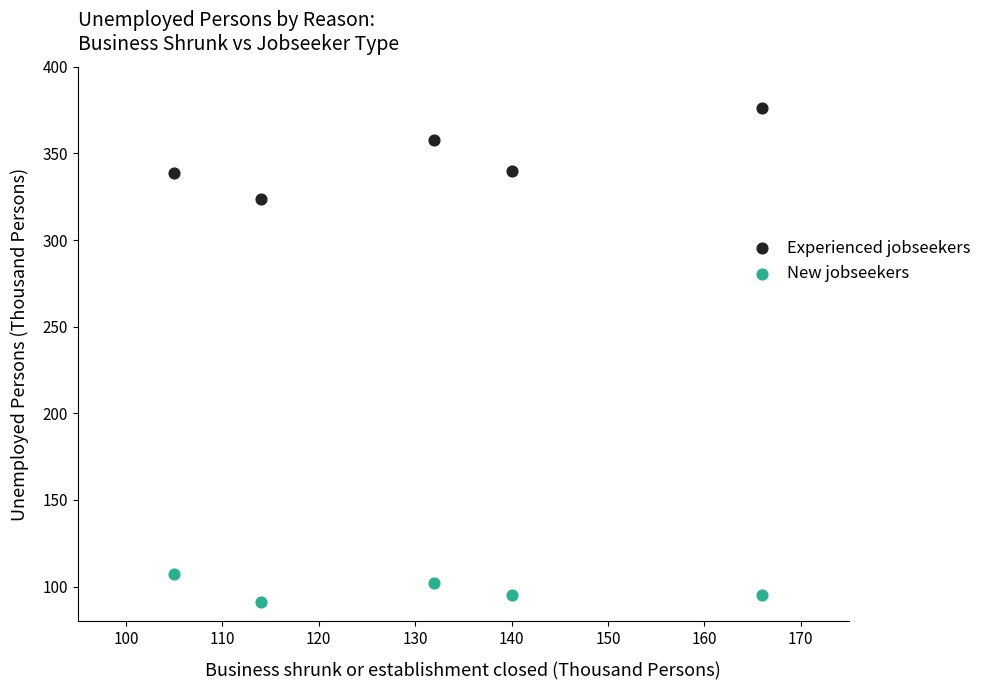

Which series has the largest Y range (max minus min)?

Experienced jobseekers